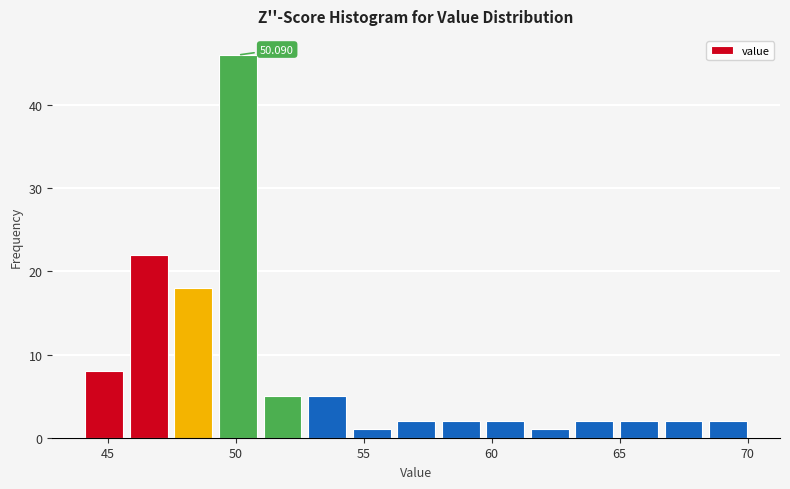

Around what value on the x-axis is the tallest bar? Give the approximate position of its centre, as read against the axis.

50.0